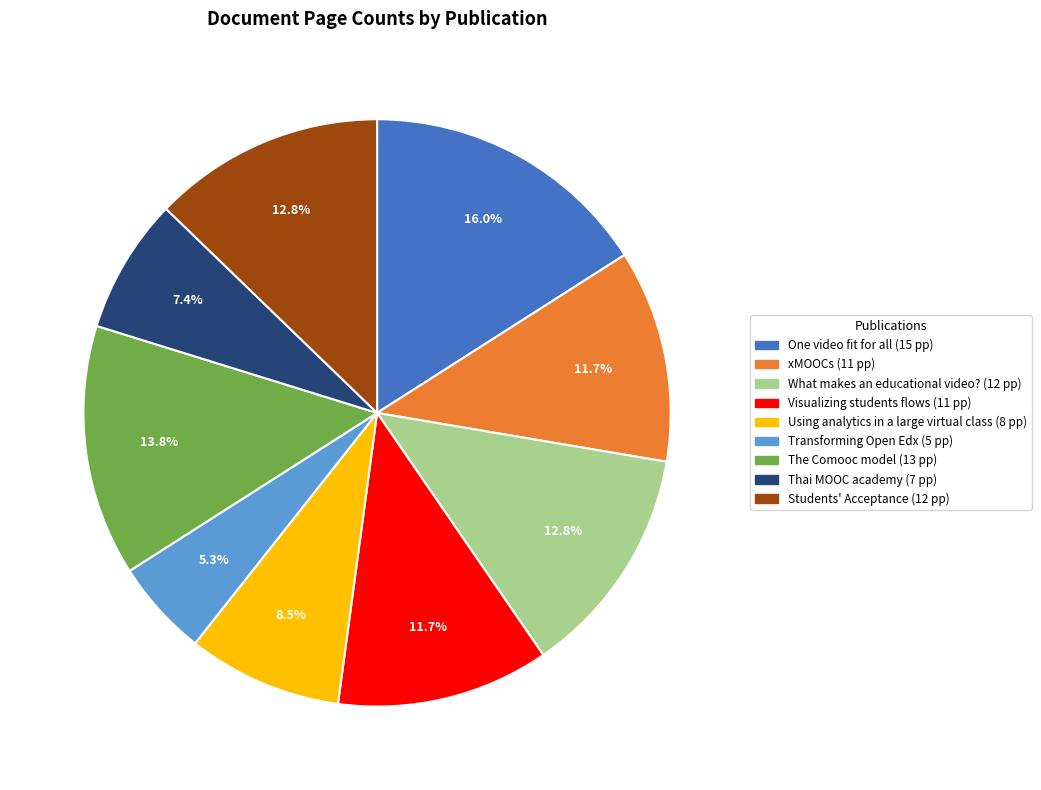

To the nearest percent, what is the difference between the largest and smallest slice percentages?

11%